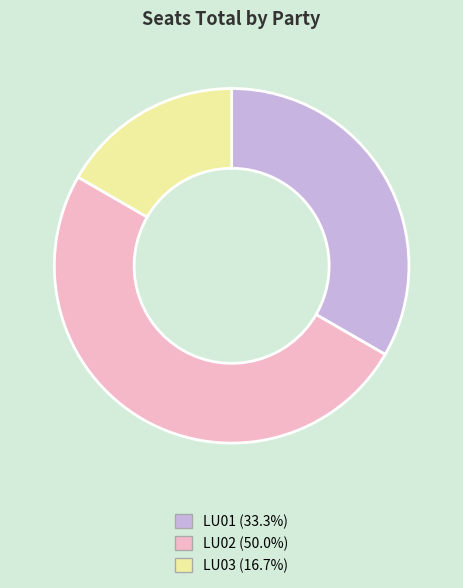

Is the sum of LU03 (16.7%) and LU02 (50.0%) greater than half?

Yes